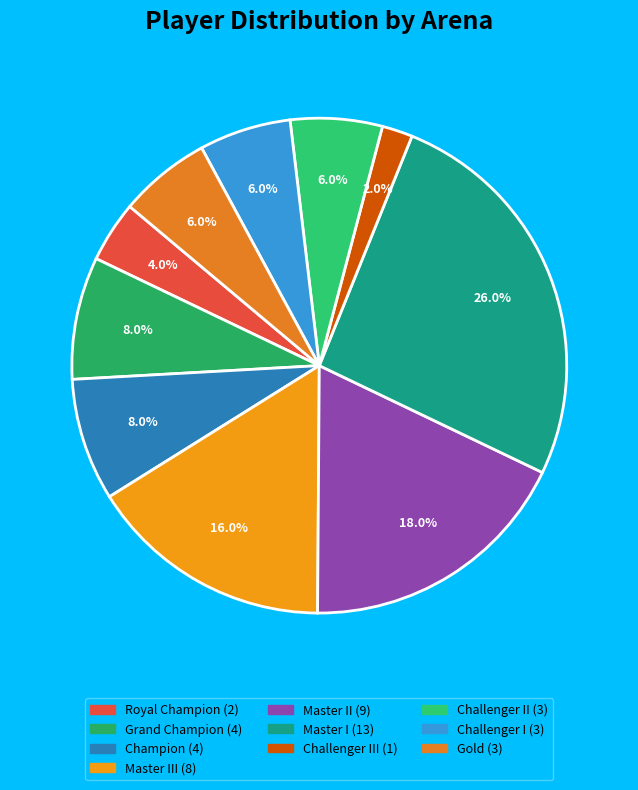

Is there a majority slice in this chart?

No